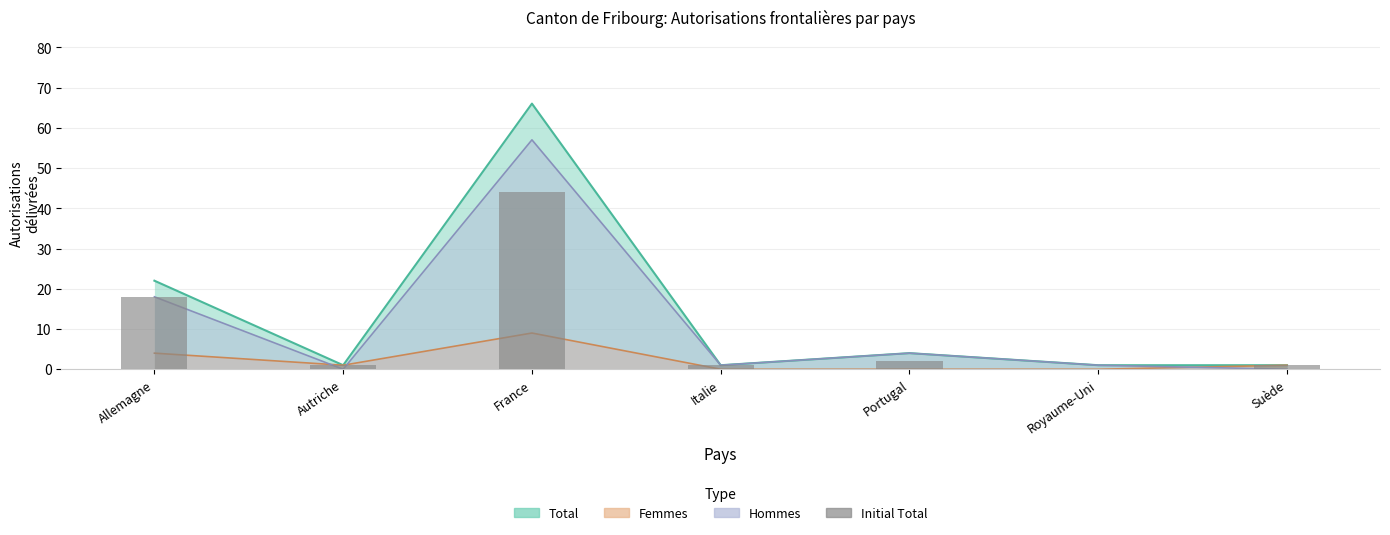

How many bars are there in total?

7